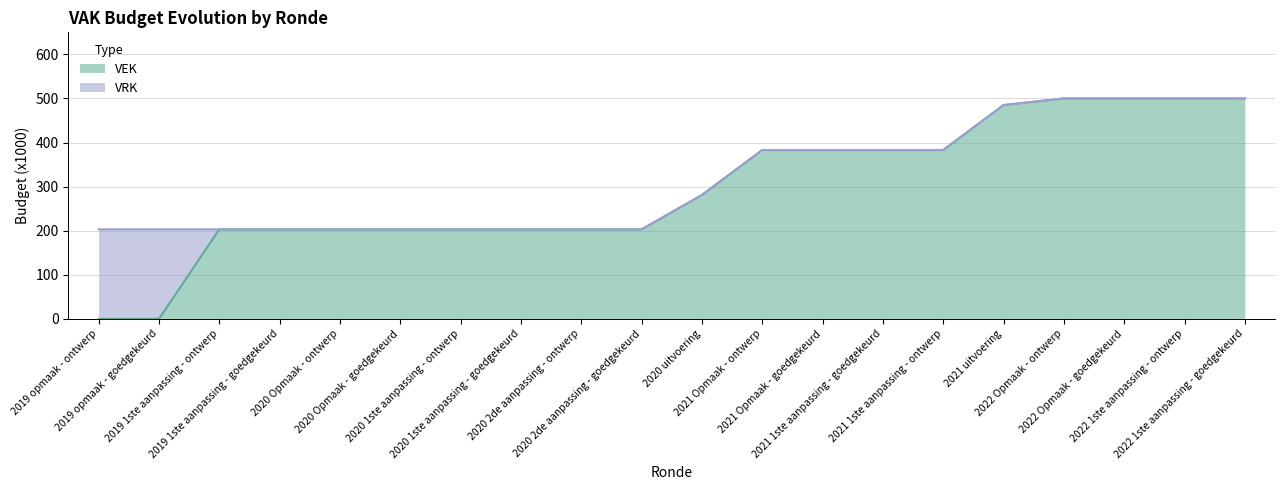

List the labels in order of value, smallest first.

2019 opmaak - ontwerp, 2019 opmaak - goedgekeurd, 2019 1ste aanpassing - ontwerp, 2019 1ste aanpassing - goedgekeurd, 2020 Opmaak - ontwerp, 2020 Opmaak - goedgekeurd, 2020 1ste aanpassing - ontwerp, 2020 1ste aanpassing - goedgekeurd, 2020 2de aanpassing - ontwerp, 2020 2de aanpassing - goedgekeurd, 2020 uitvoering, 2021 Opmaak - ontwerp, 2021 Opmaak - goedgekeurd, 2021 1ste aanpassing - goedgekeurd, 2021 1ste aanpassing - ontwerp, 2021 uitvoering, 2022 Opmaak - ontwerp, 2022 Opmaak - goedgekeurd, 2022 1ste aanpassing - ontwerp, 2022 1ste aanpassing - goedgekeurd